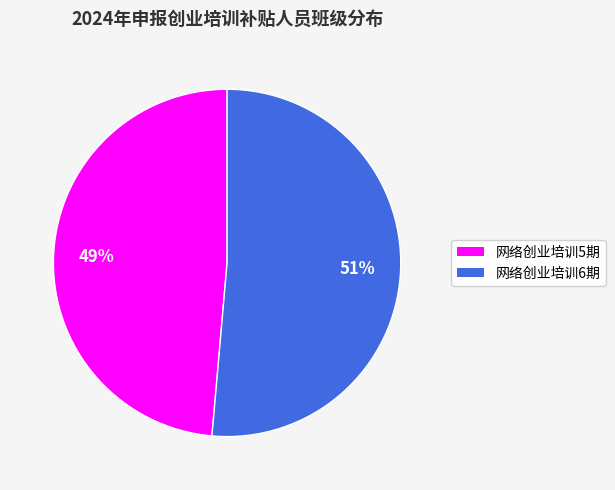

The 网络创业培训6期 slice represents 51% of the pie. True or false?

True